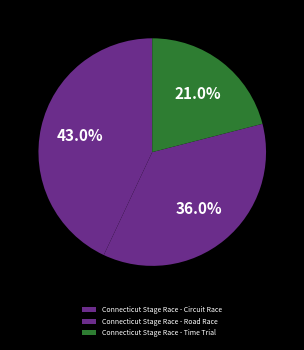

Is there any slice that represents more than half of the pie?

No